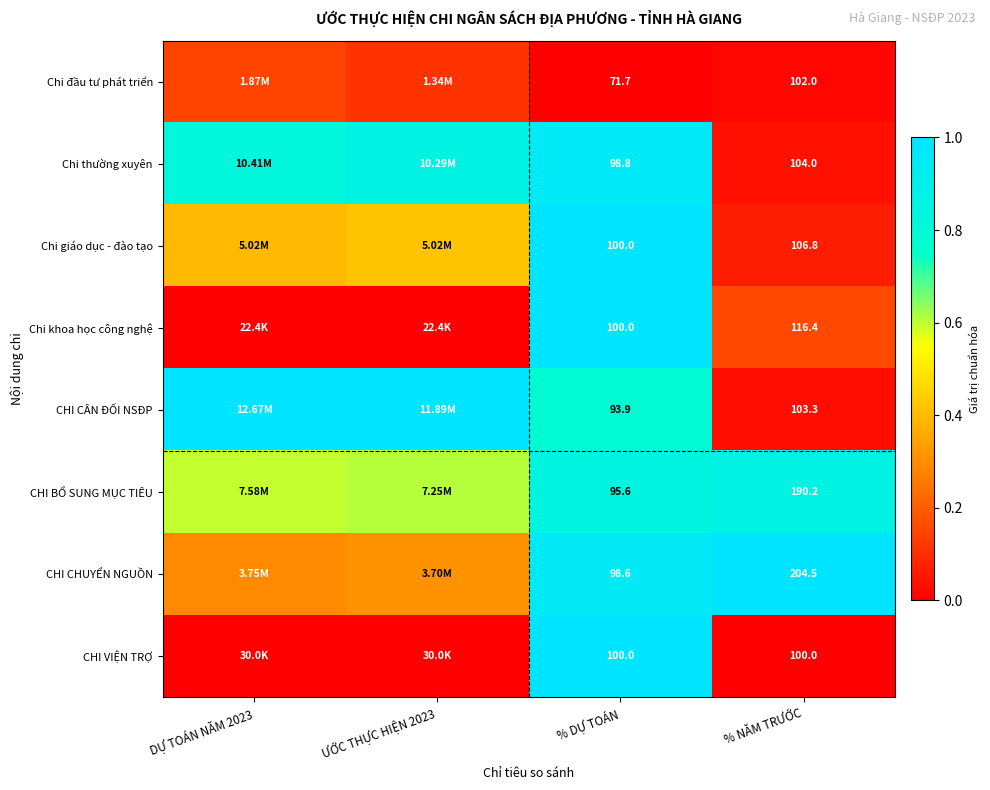

Which category has the lowest value across all series?

% DỰ TOÁN